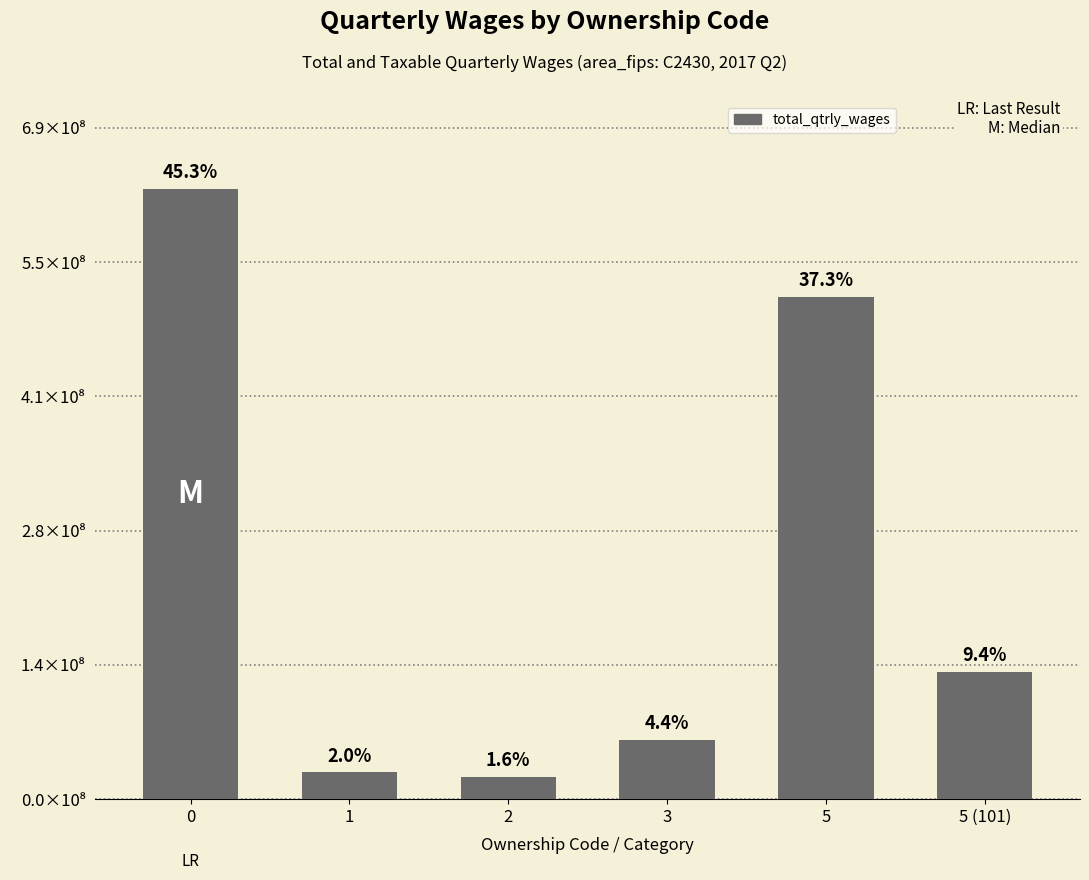

At which label is the value closest to 325223209?

5